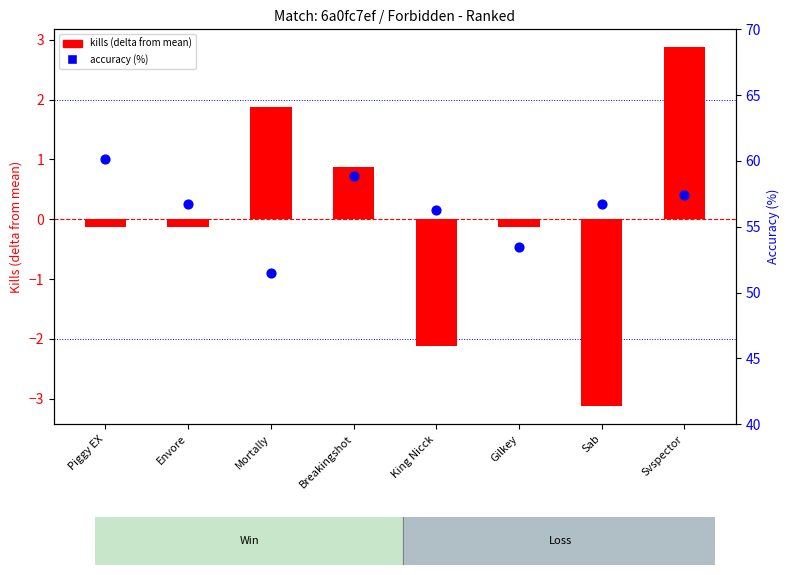

At how many categories does at least one series exceed 52?

7